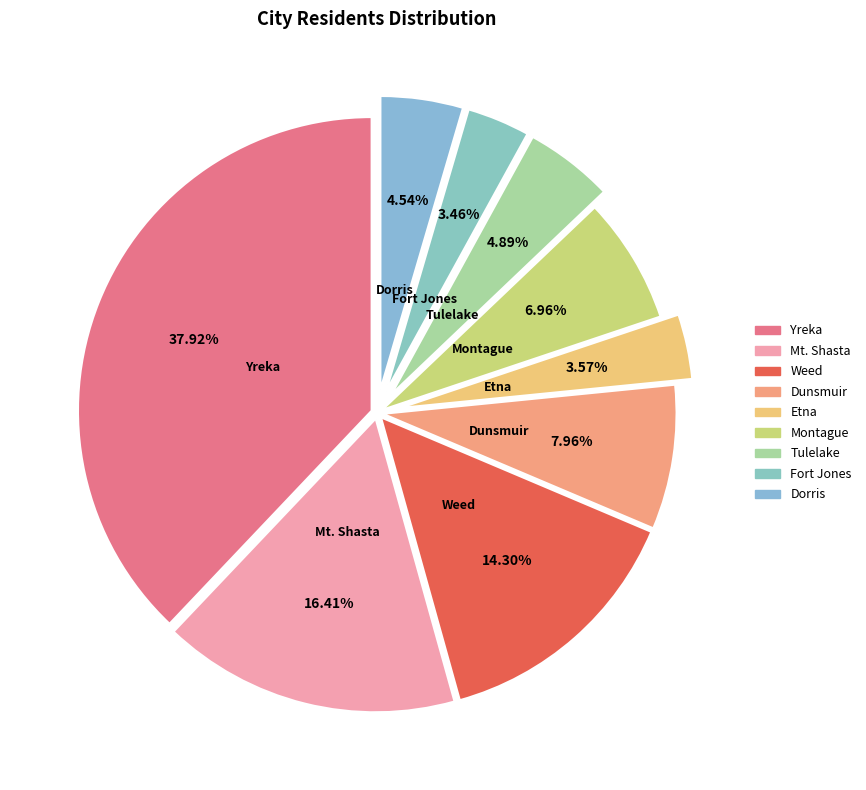

How many slices are in this pie chart?

9